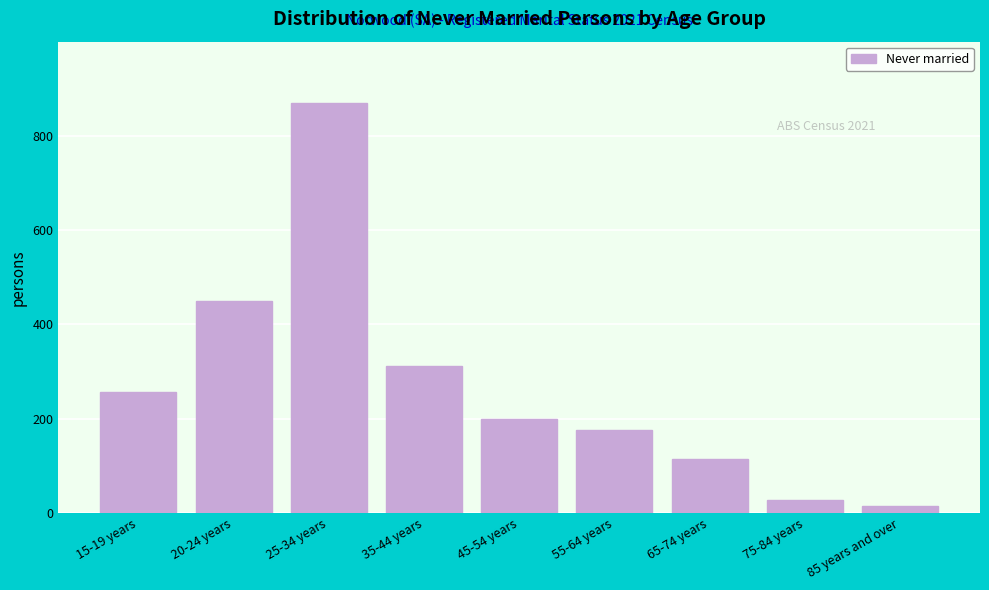

Reading right to left, transcribe all the data shown in this chart.

85 years and over=15	75-84 years=28	65-74 years=115	55-64 years=177	45-54 years=200	35-44 years=311	25-34 years=869	20-24 years=449	15-19 years=256